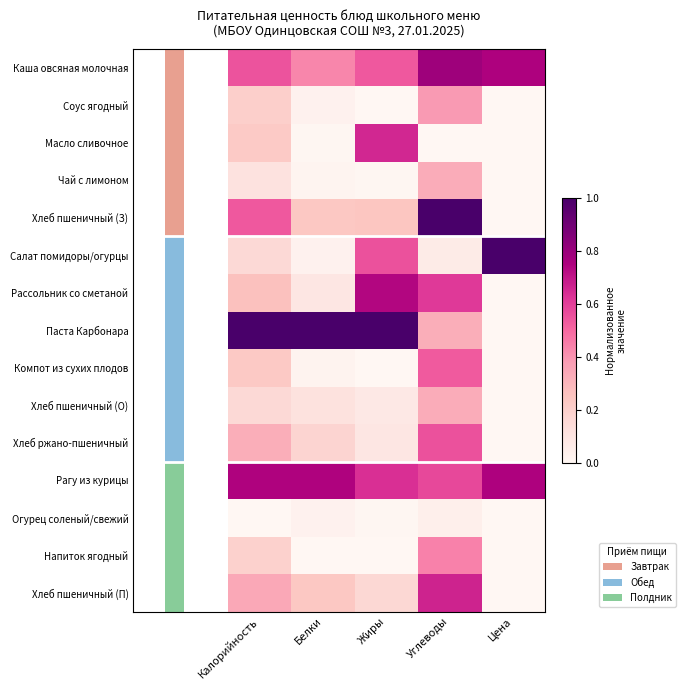

The value of Салат помидоры/огурцы at Цена is 1.0. True or false?

True